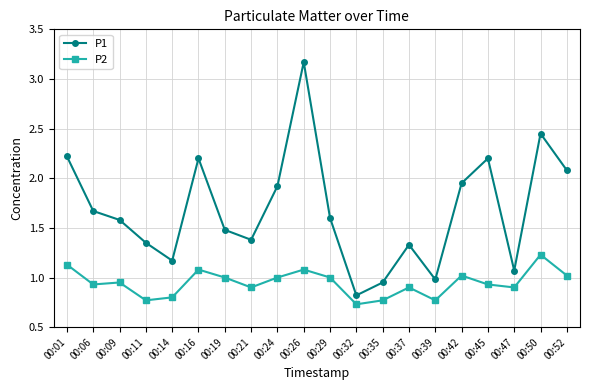

At which category is the sum across all series the highest?

00:26